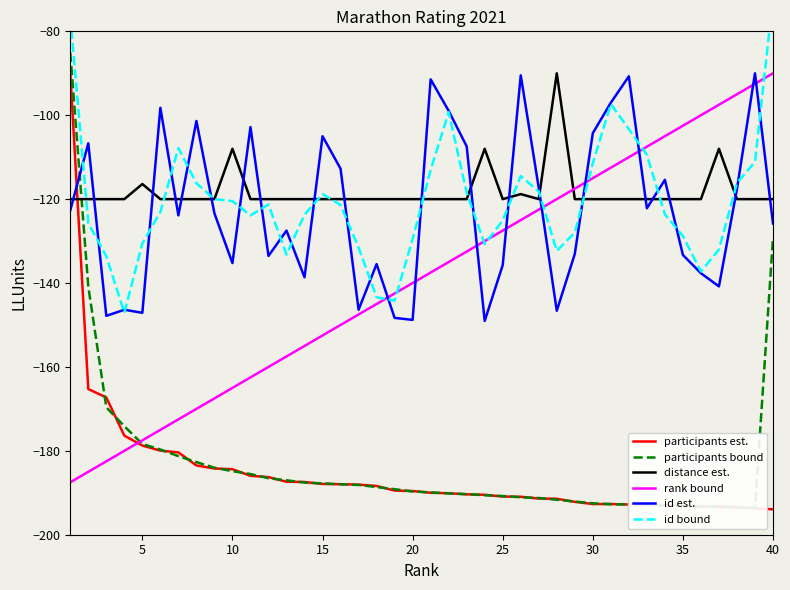

How many times do distance est. and participants est. cross each other?

1